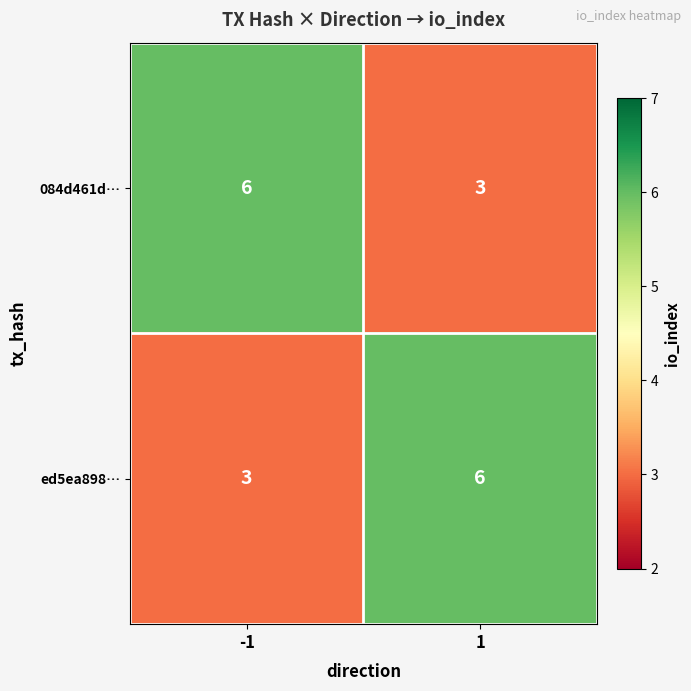

What value does the 084d461d… series have at 1?

3